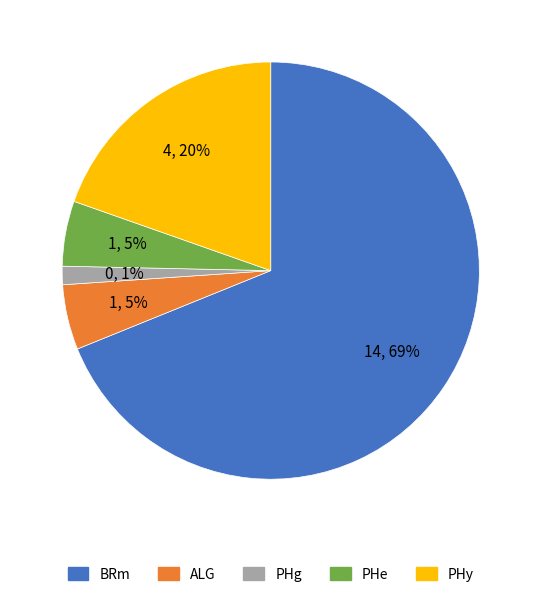

To the nearest percent, what is the average slice percentage?

20%